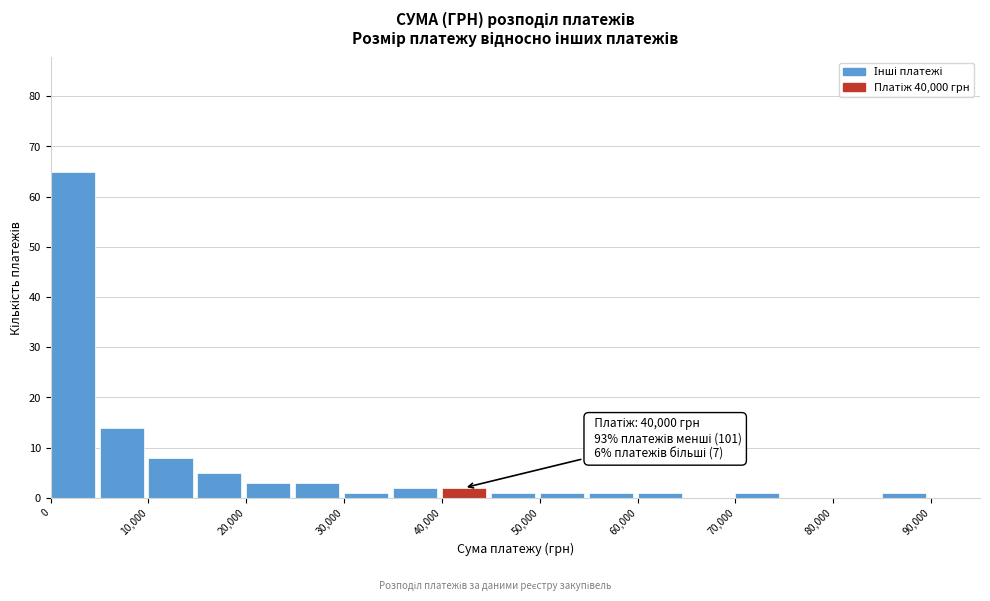

Over which range of the x-axis is the bar tallest?

0 to 5000